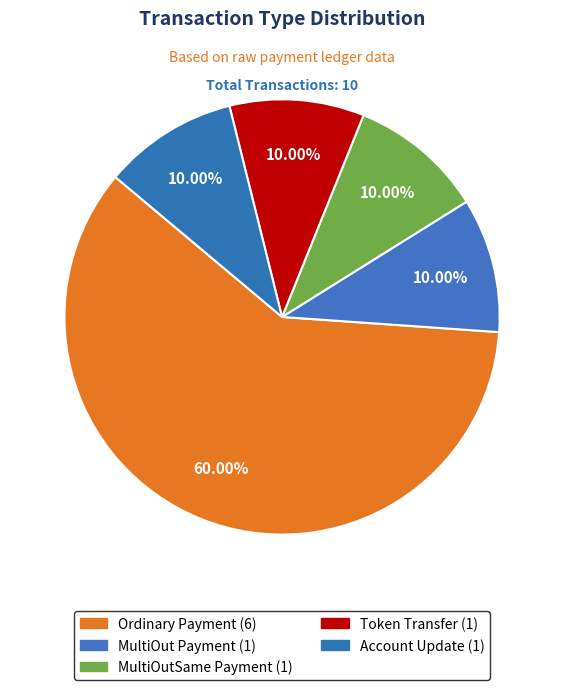

Count the number of slices in the pie.

5